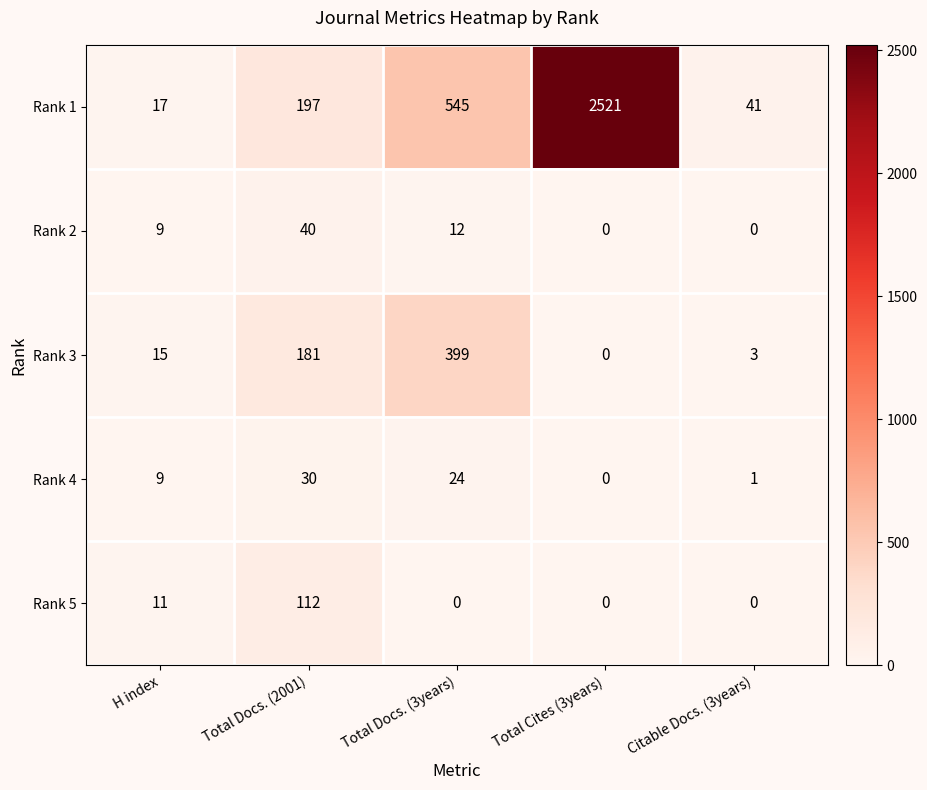

What is the difference between the maximum and minimum values in the Rank 5 series?

112